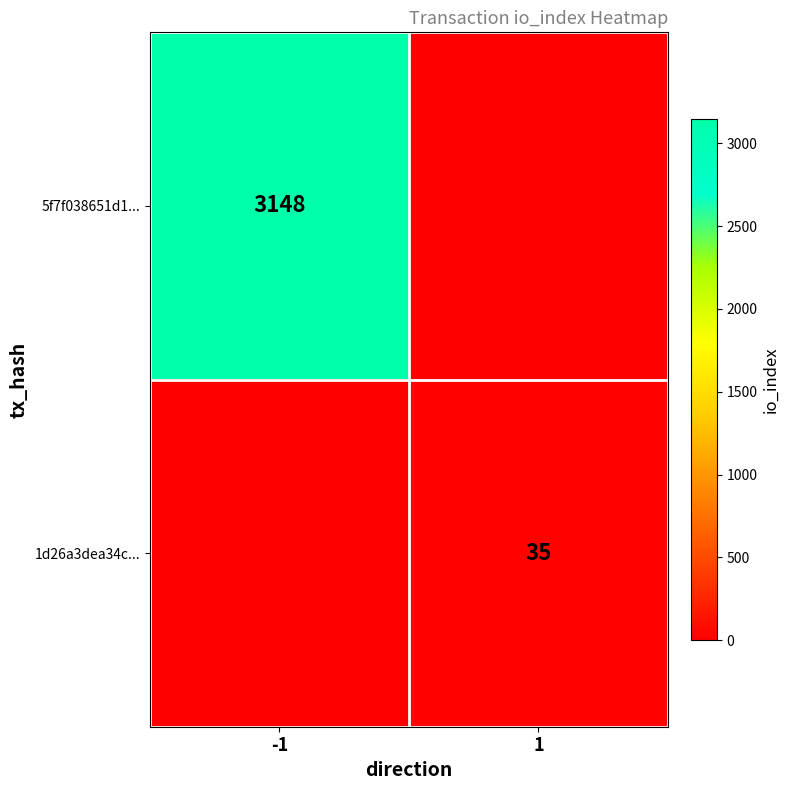

The 5f7f038651d1... series shows 4712 at -1. True or false?

False